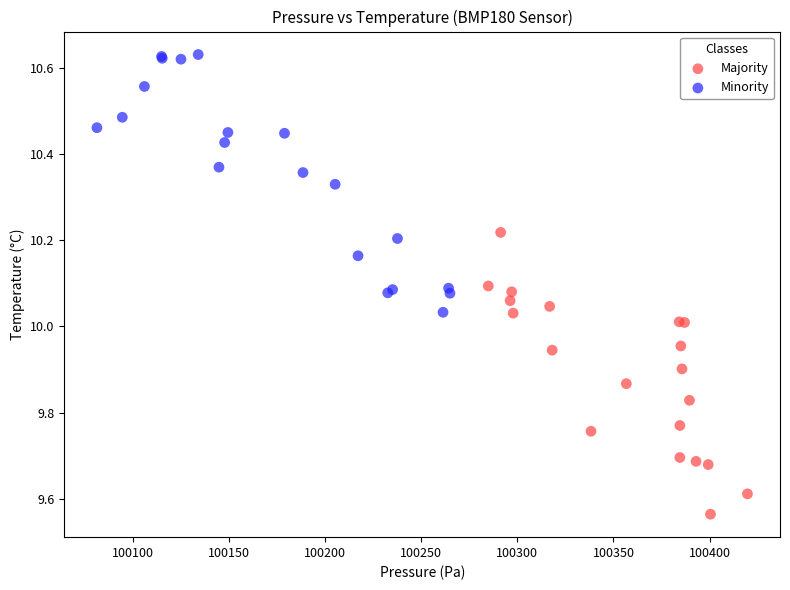

Which series contains the lowest Y value?

Majority